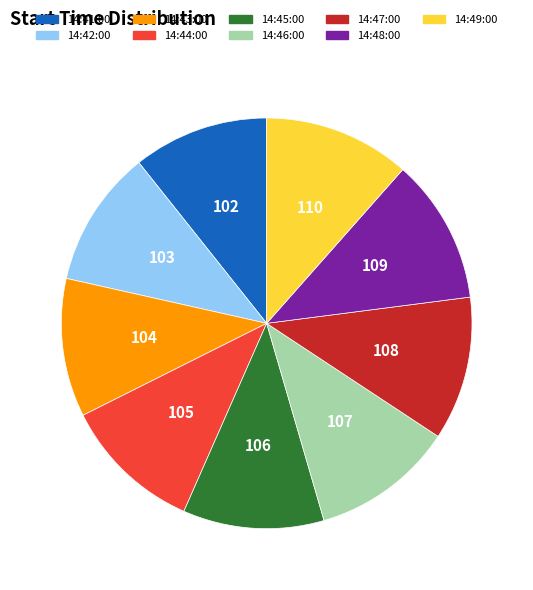

Do 14:45:00 and 14:49:00 together represent more than half of the pie?

No